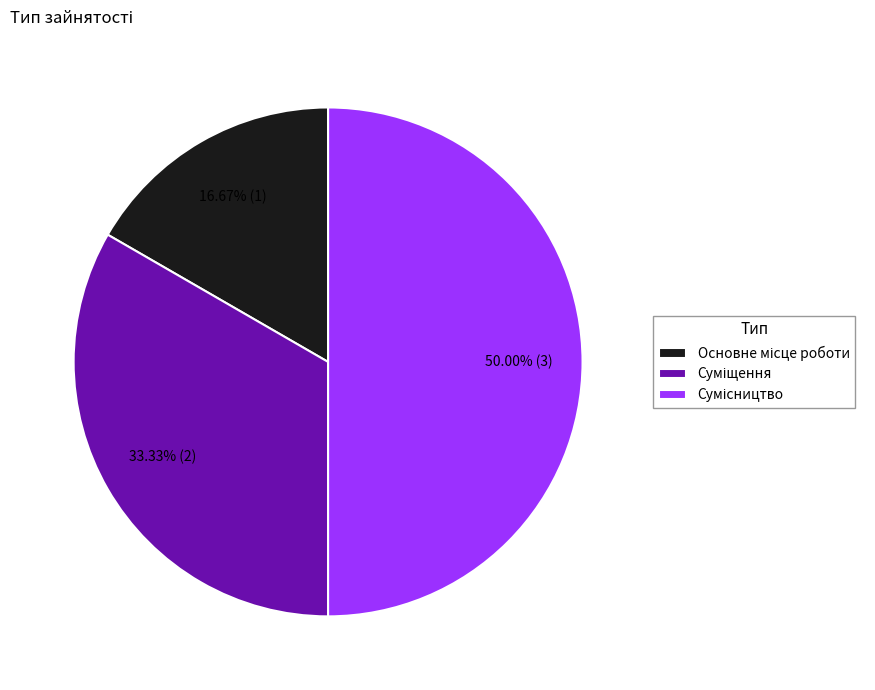

What is the largest slice in the pie chart?

Сумісництво